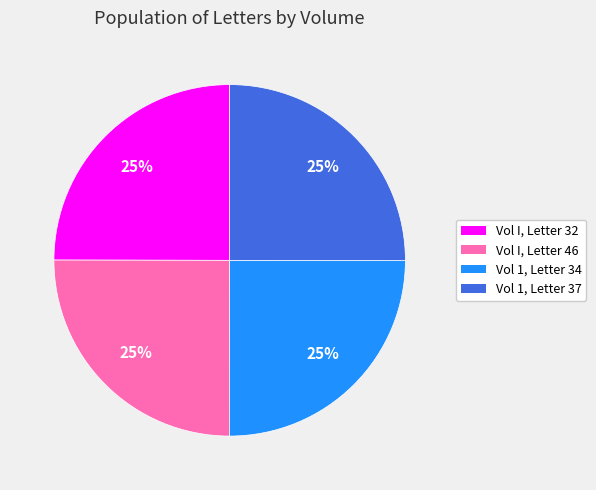

Is it true that Vol 1, Letter 37 is 25% of the pie?

True